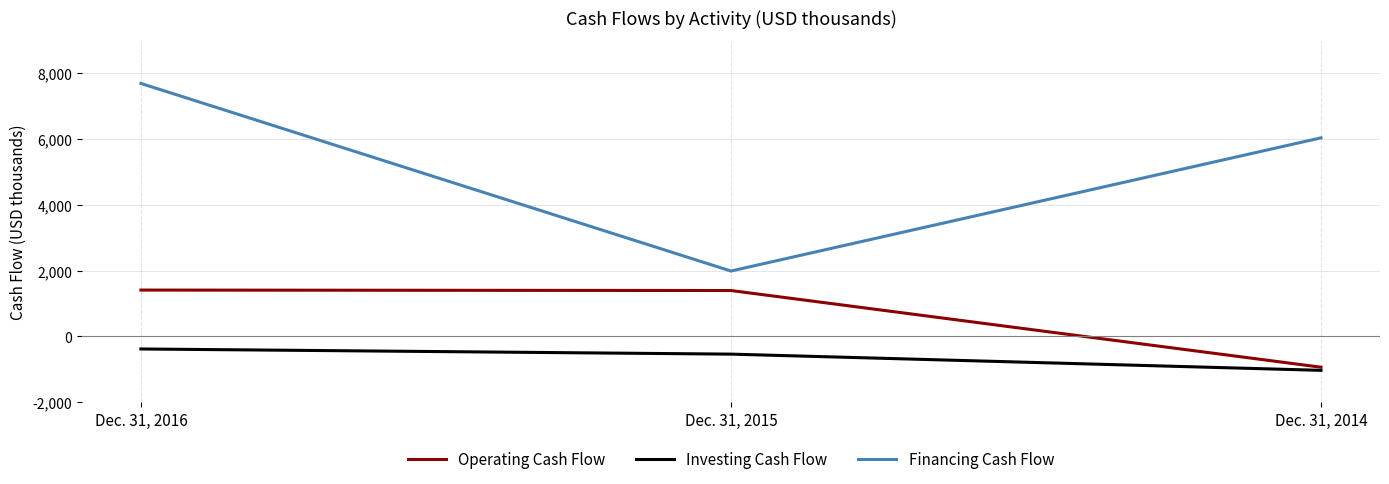

Which category has the highest value across all series?

Dec. 31, 2016